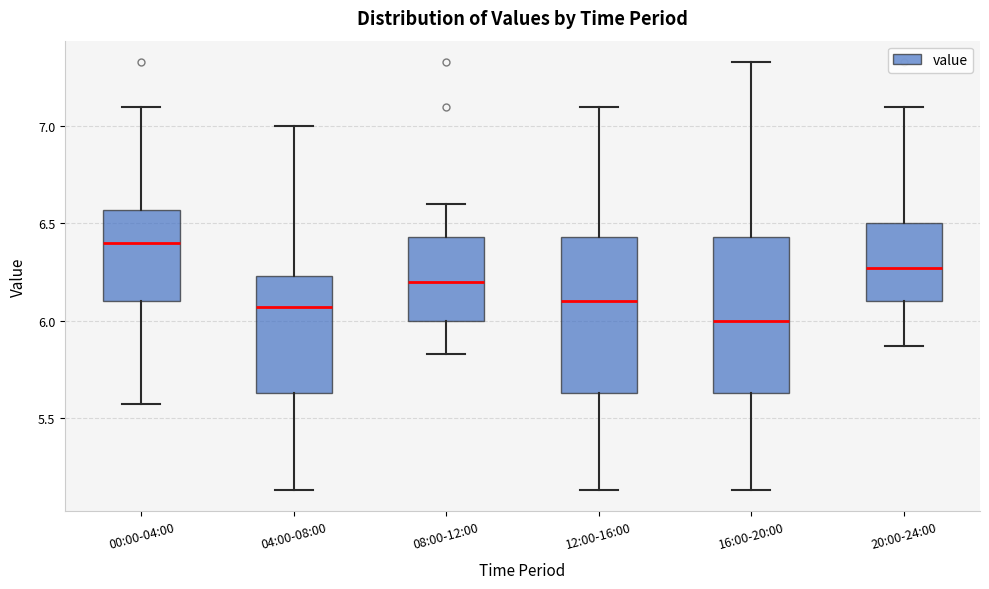

Where is the lower edge of the box for 16:00-20:00 on the y-axis? The values are not printed on the chart, so give them approximately, as read against the axis.

5.65